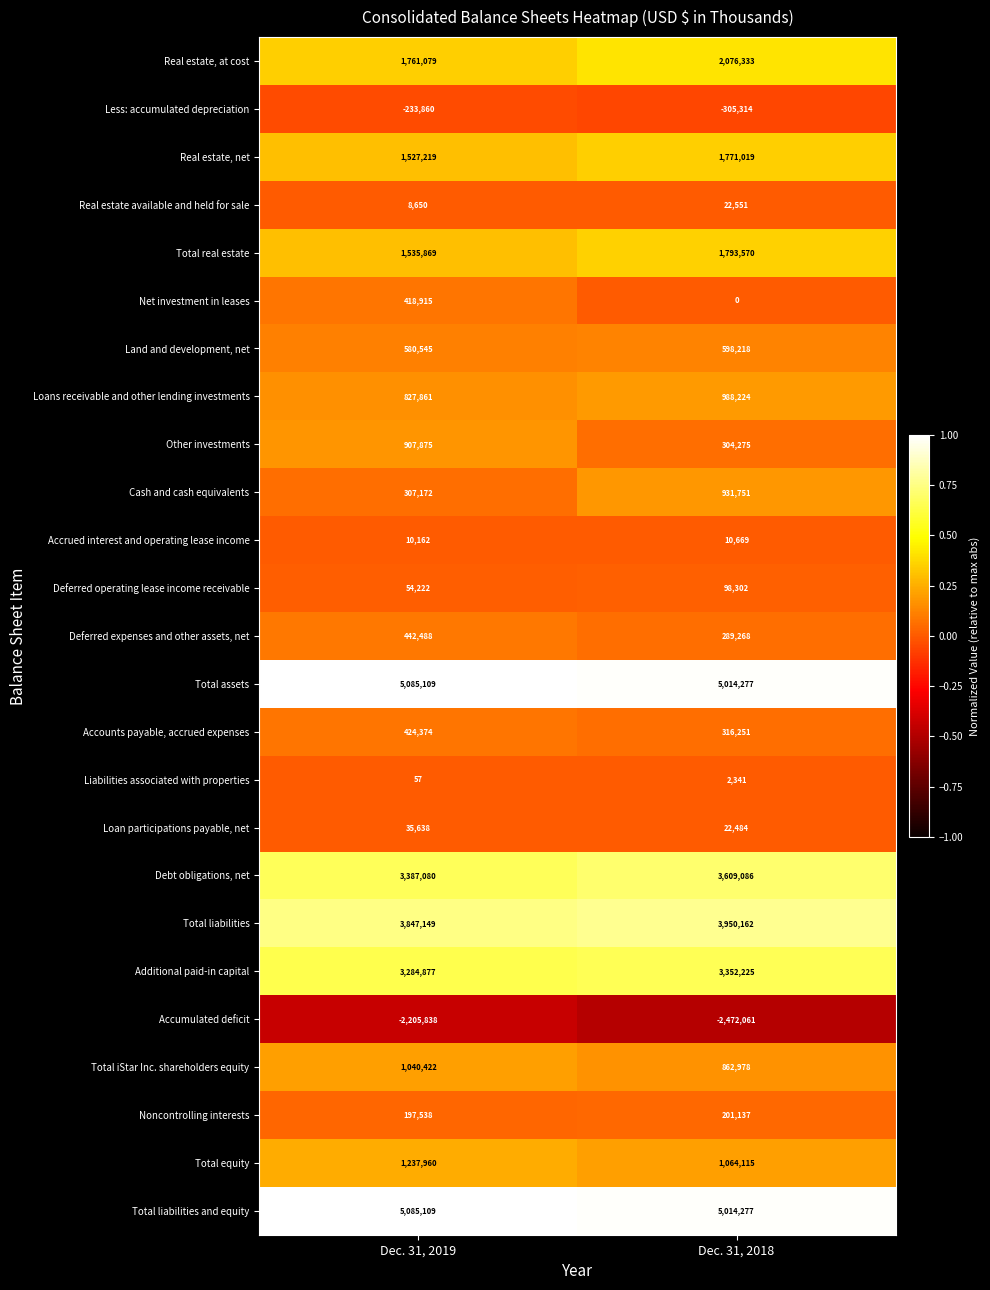

Is it true that Real estate, net equals 1771019 at Dec. 31, 2018?

True